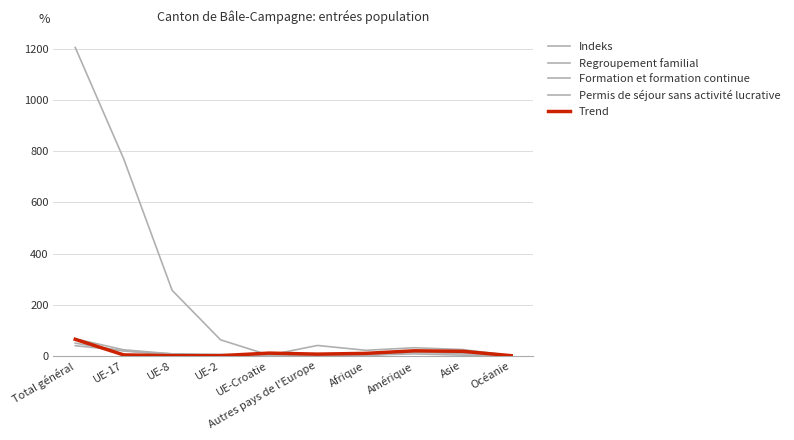

Reading left to right, list all the values displayed in this chart.

Activités lucratives non contingentée: 1207	771	256	62	2	40	21	31	24	0
Regroupement familial: 66	23	7	5	0	2	1	16	12	0
Formation et formation continue: 49	18	7	0	0	1	0	13	8	2
Permis de séjour sans activité lucrative: 39	20	0	2	0	5	2	7	2	1
Activité lucrative contingentée: 64	3	0	0	10	6	9	19	17	0